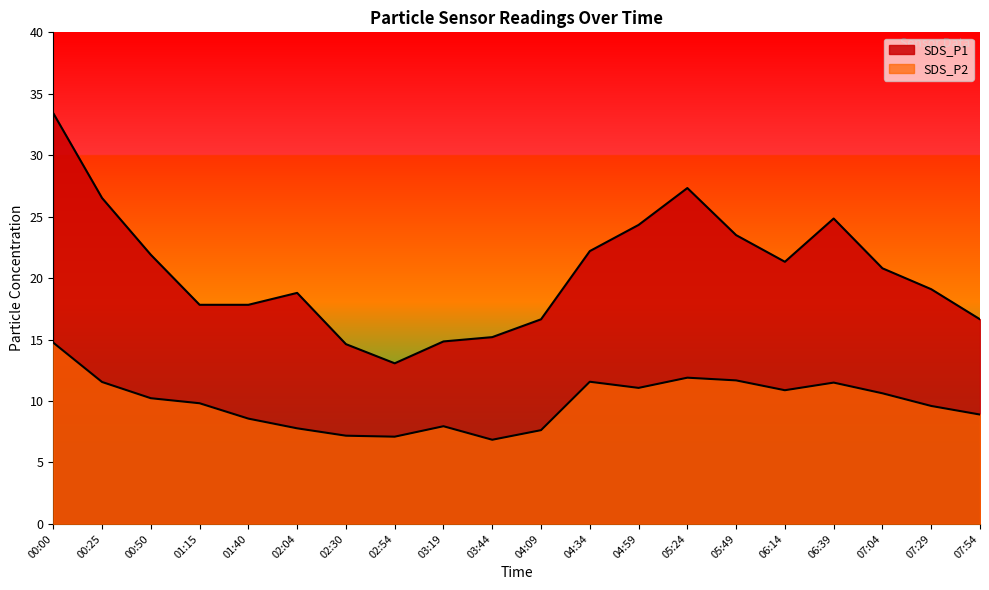

The SDS_P1 series shows 7.6 at 04:09. True or false?

False